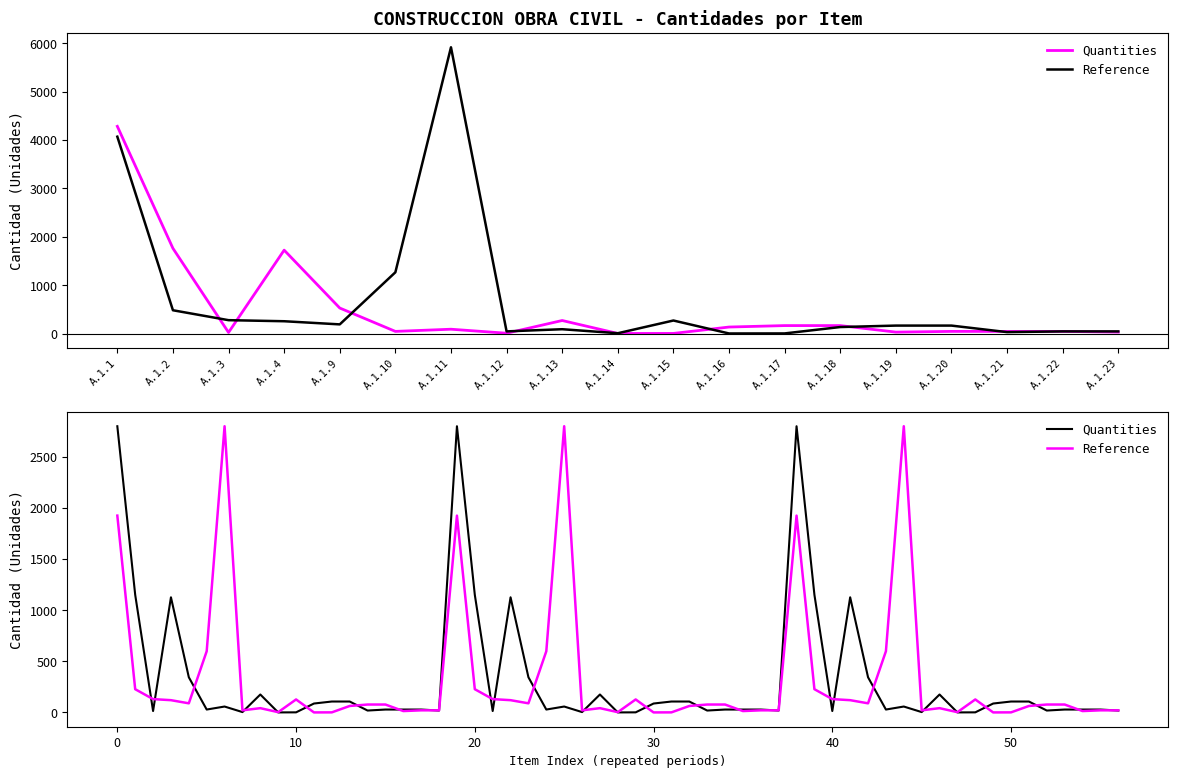

What is the value of the Reference point at the 7th from the left?

5919